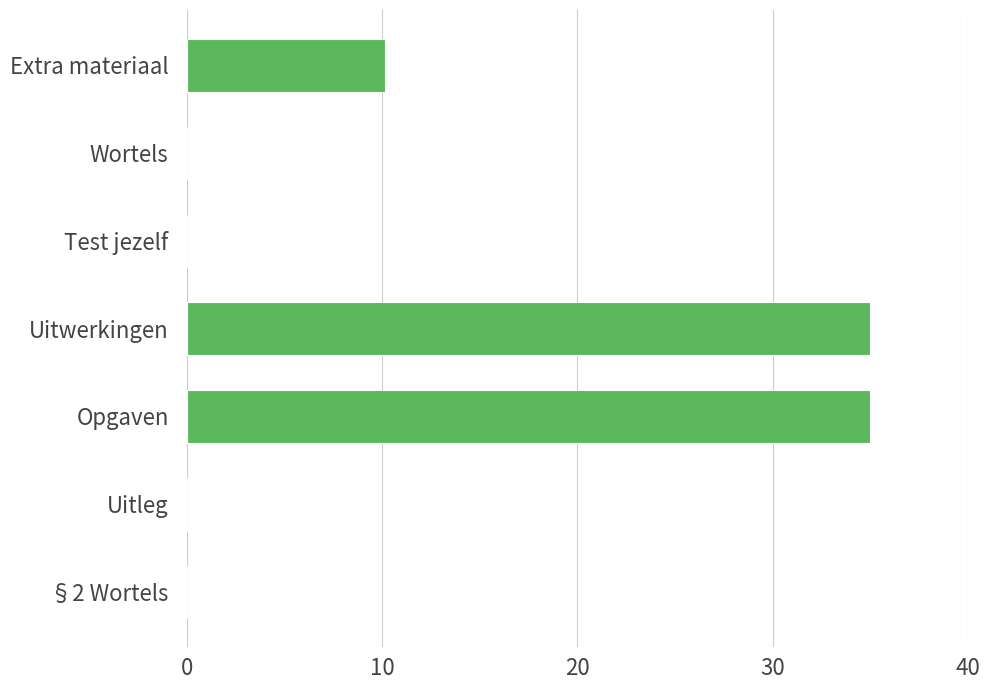

What is the maximum value shown in the chart?

35.0